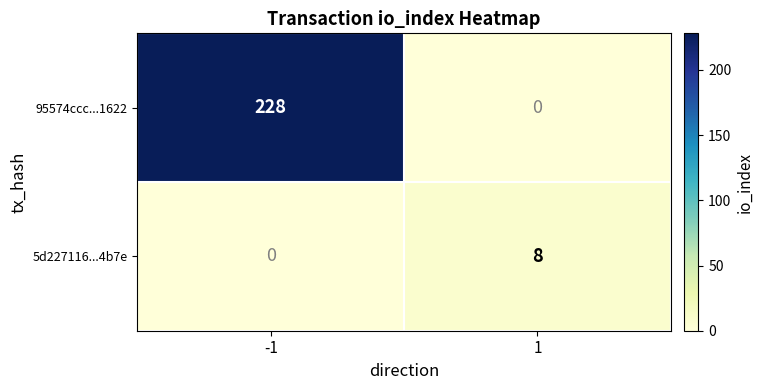

What is the spread (max minus min) of values at -1?

228